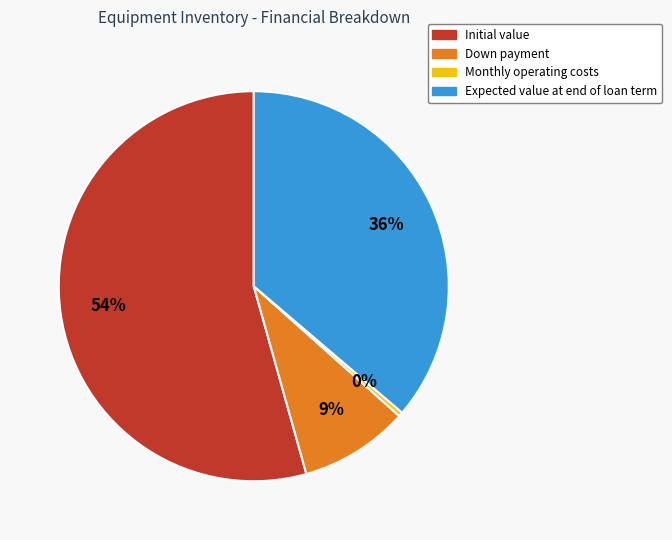

Which category accounts for the majority?

Initial value